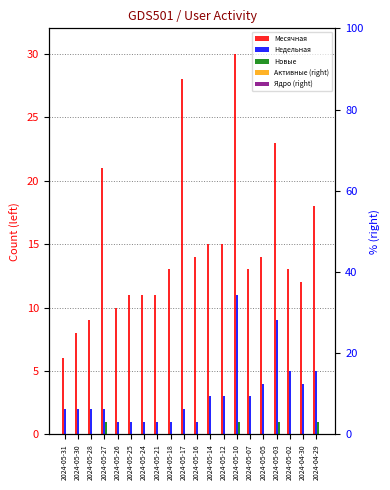

What is the difference between the maximum and minimum values in the Новые series?

1